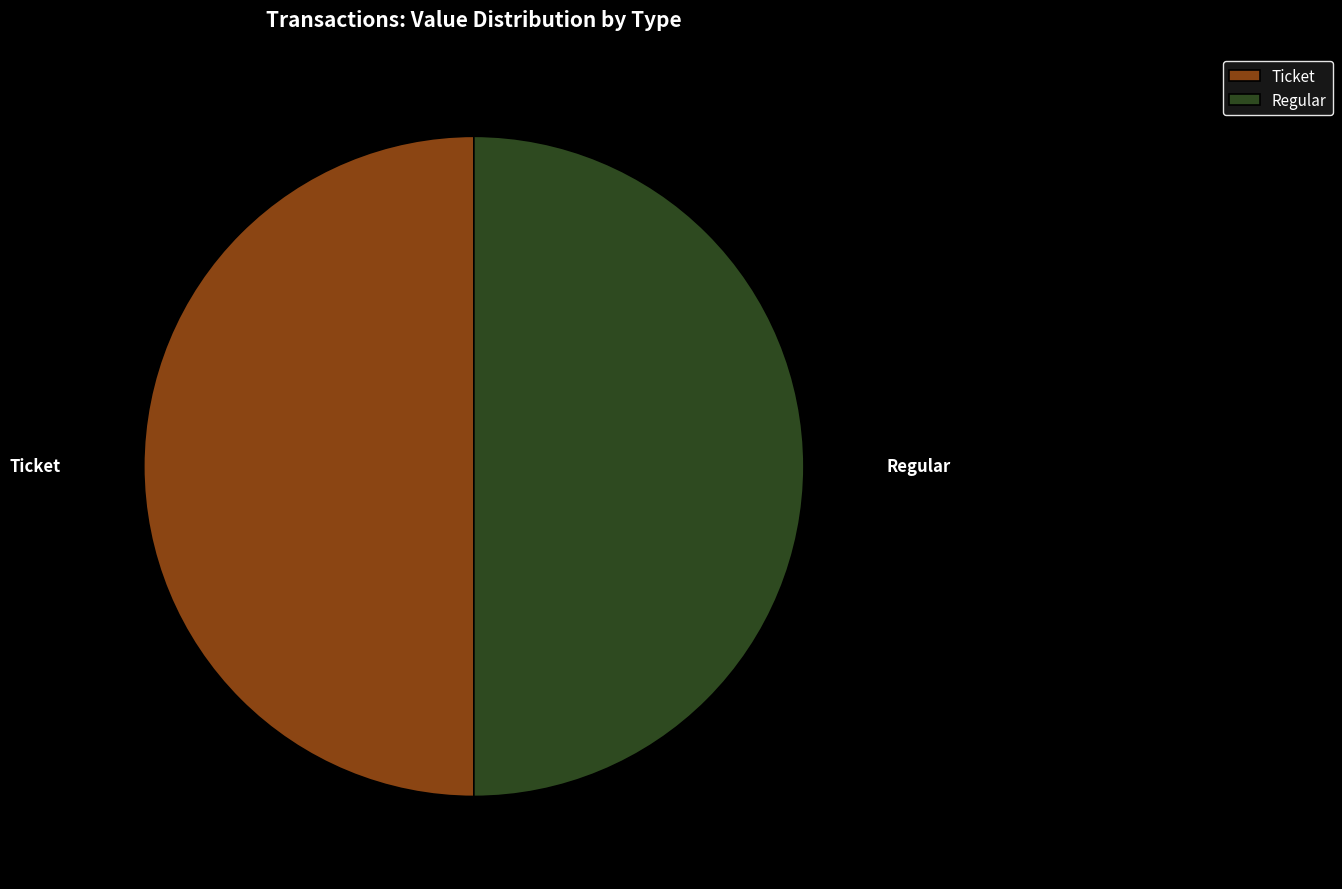

Is the sum of Regular and Ticket greater than half?

Yes